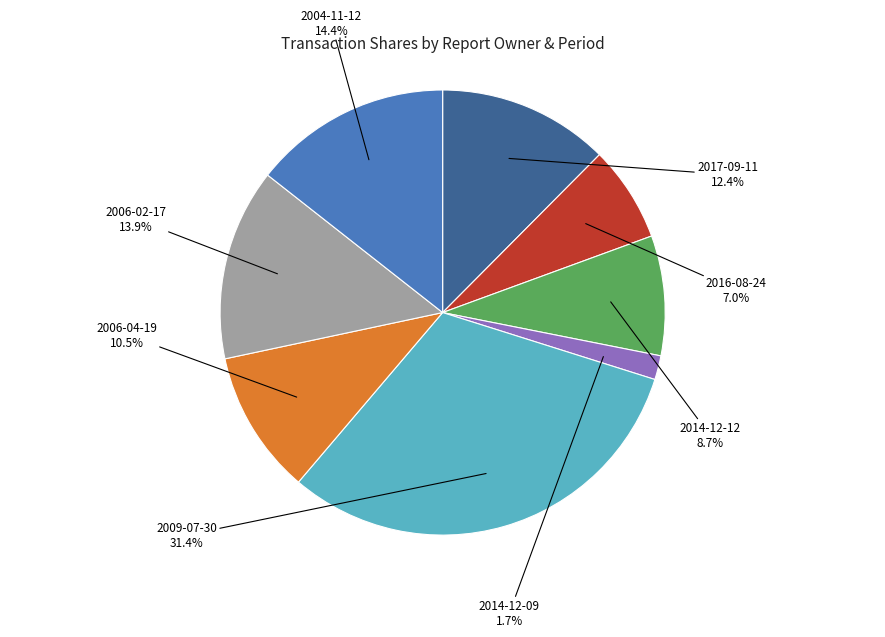

Count the number of slices in the pie.

8